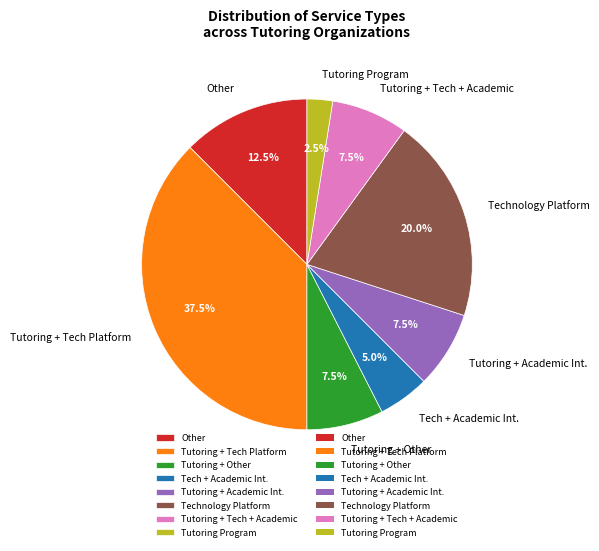

What is the largest slice in the pie chart?

Tutoring + Tech Platform